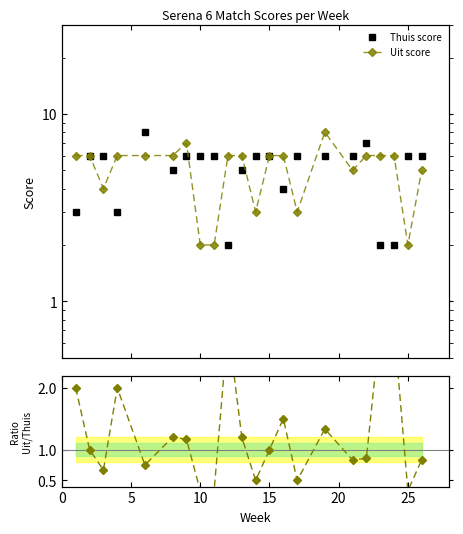

After their last crossing, which series has the higher values: Thuis score or Uit / Thuis?

Thuis score